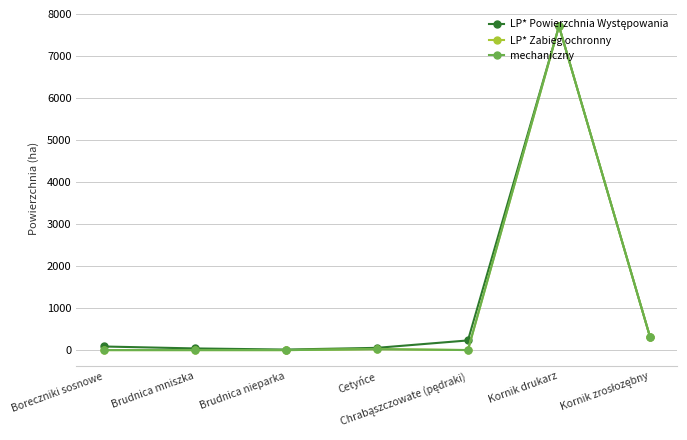

Where is the first local minimum for mechaniczny?

Chrabąszczowate (pędraki)